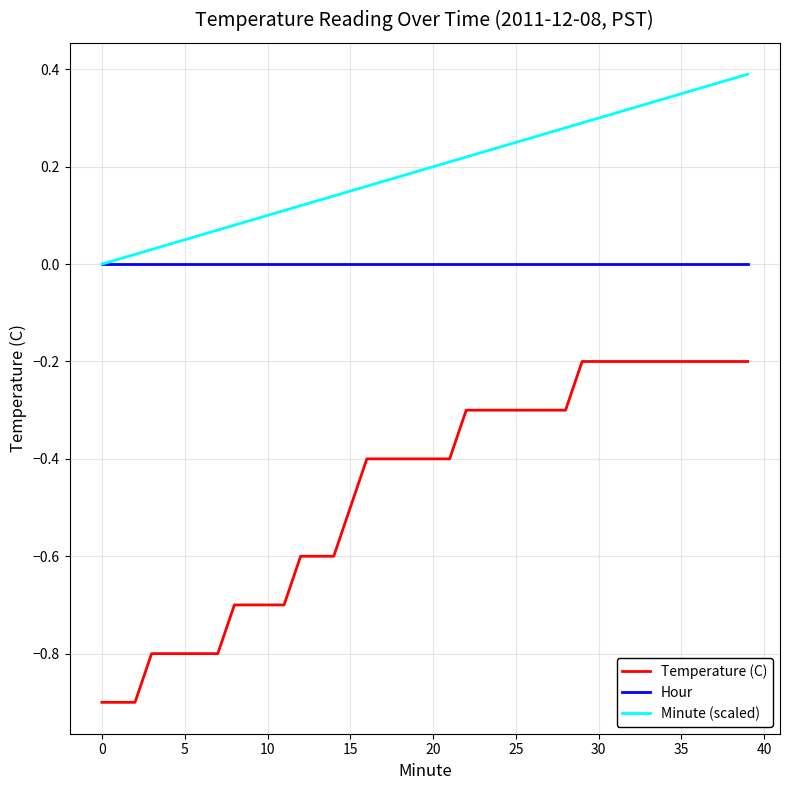

True or false: Minute (scaled) and Temperature (C) cross at least once.

False